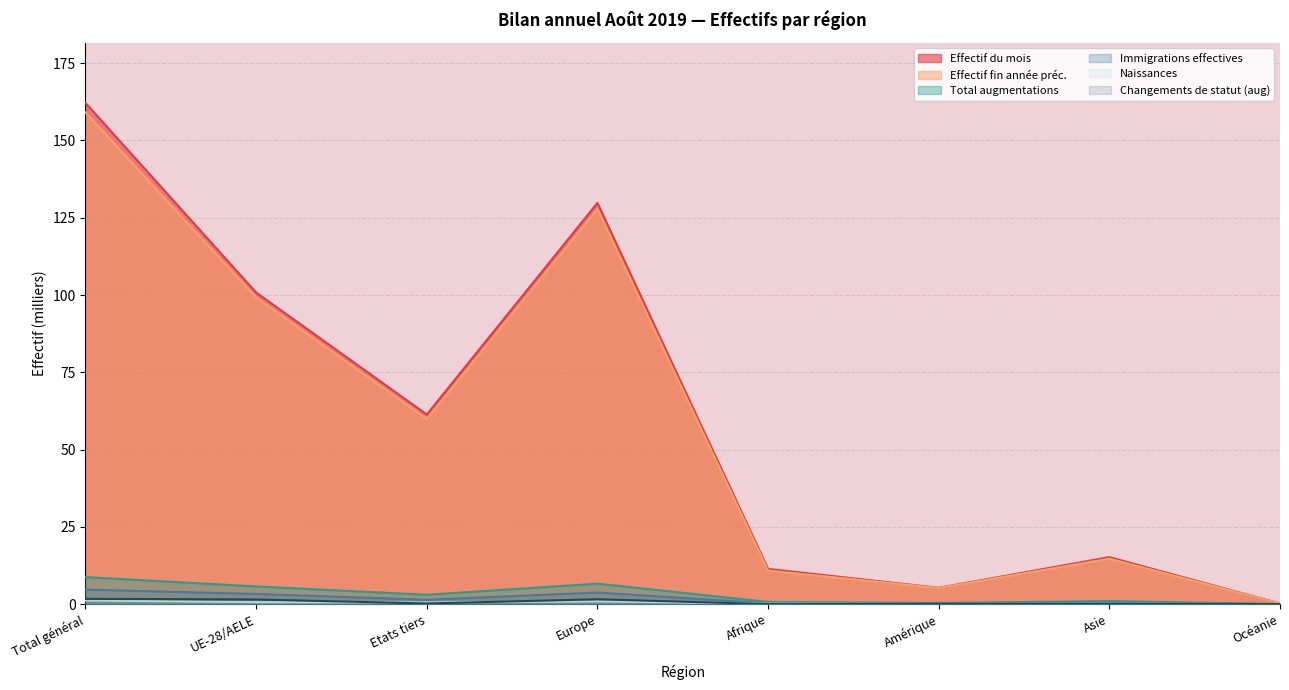

What is the value of the Effectif fin année préc. point at the 8th from the left?

0.2